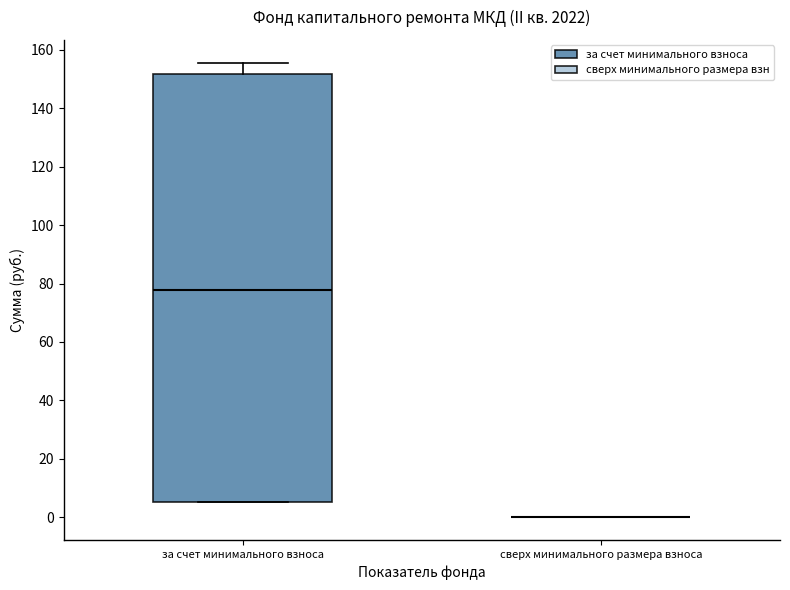

Reading left to right, transcribe this box plot: for each box, give where its median line is, the range the box spans, and where its two whiskers end, as read against the y-axis. The values are not printed on the chart, so give them approximately, as read against the axis.

за счет минимального взноса: median 78, box 6 to 152, whiskers 6 to 156
сверх минимального размера взноса: box collapsed to a line at 0, whiskers 0 to 0